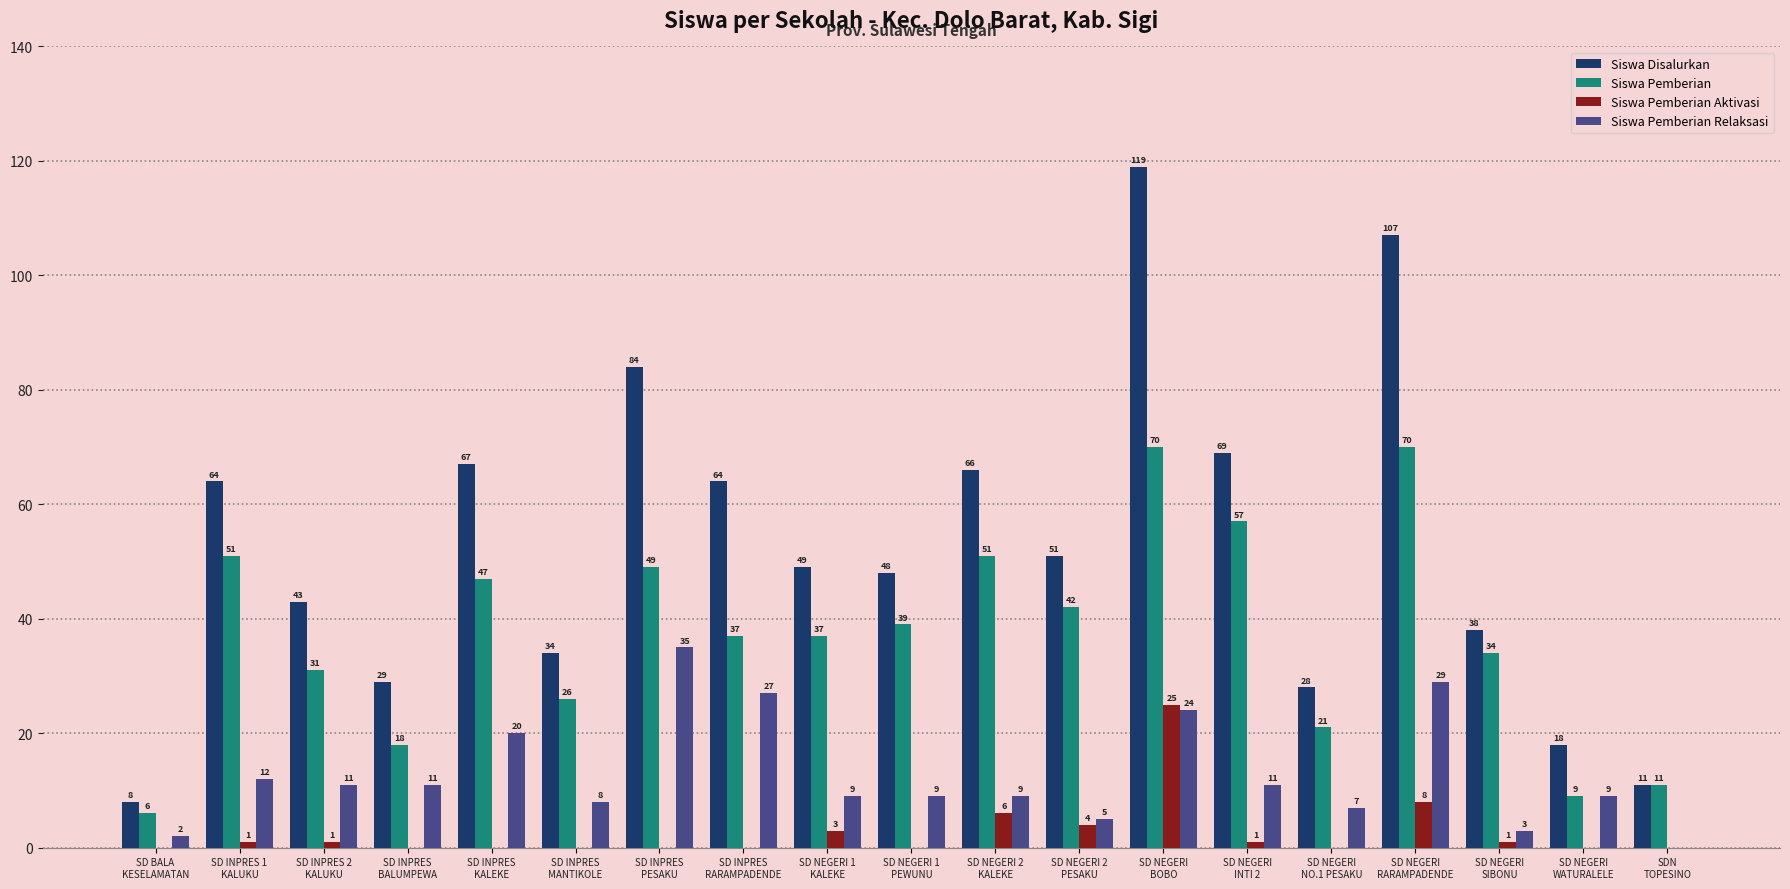

Which series has the largest total across all categories?

Siswa Disalurkan